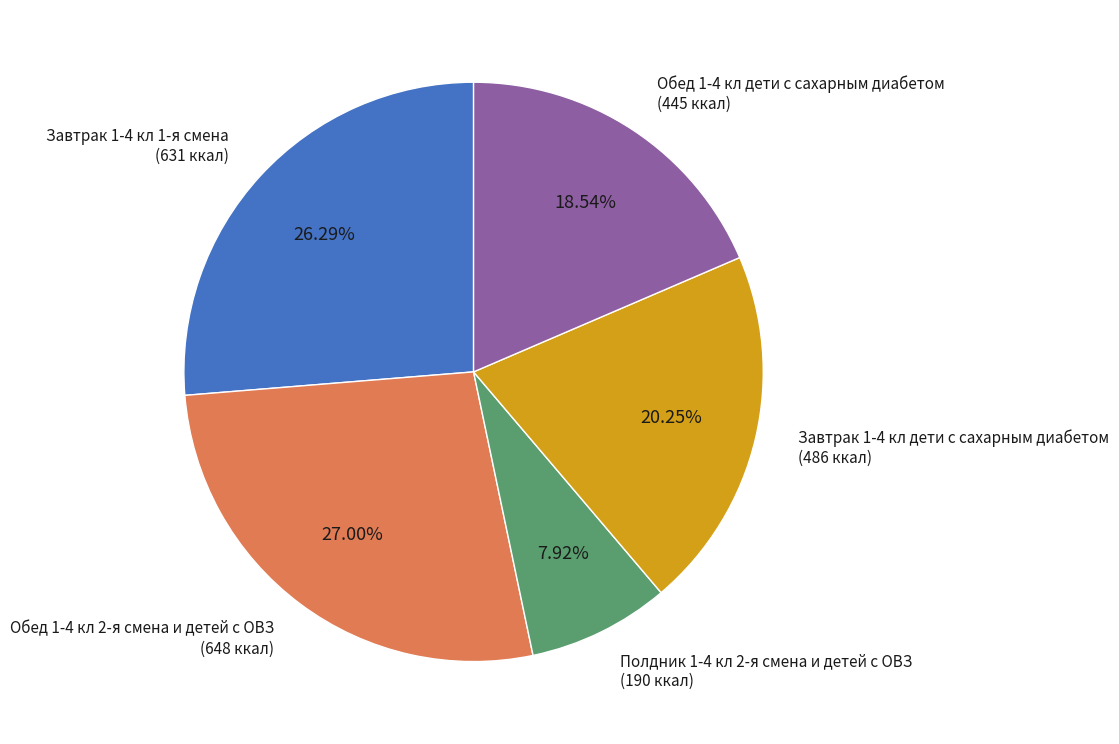

How many slices are in this pie chart?

5